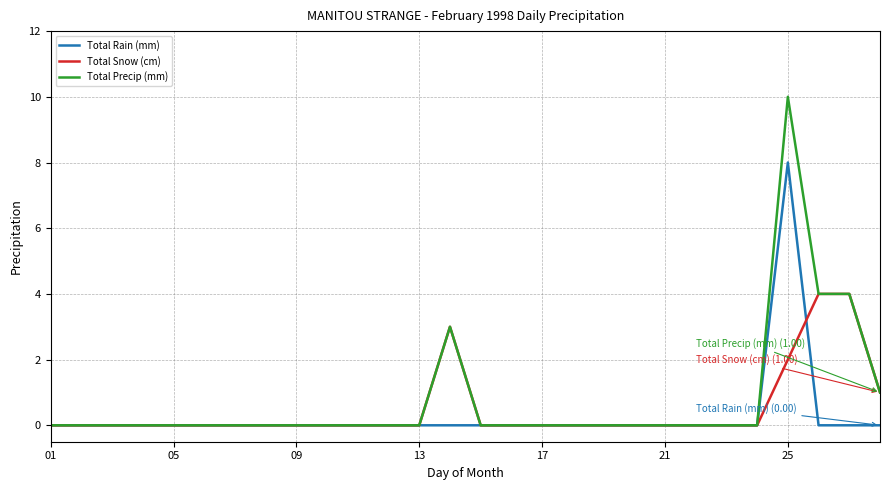

Reading left to right, transcribe all the data shown in this chart.

Total Rain (mm): 0	0	0	0	0	0	0	0	0	0	0	0	0	0	0	0	0	0	0	0	0	0	0	0	8	0	0	0
Total Snow (cm): 0	0	0	0	0	0	0	0	0	0	0	0	0	3	0	0	0	0	0	0	0	0	0	0	2	4	4	1
Total Precip (mm): 0	0	0	0	0	0	0	0	0	0	0	0	0	3	0	0	0	0	0	0	0	0	0	0	10	4	4	1